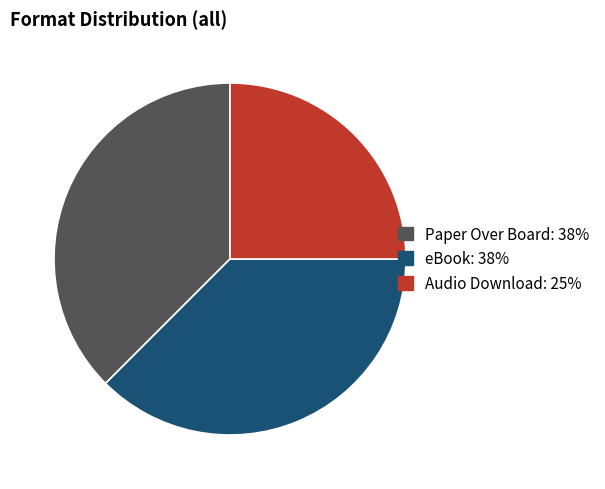

Is the sum of Audio Download: 25% and eBook: 38% greater than half?

Yes